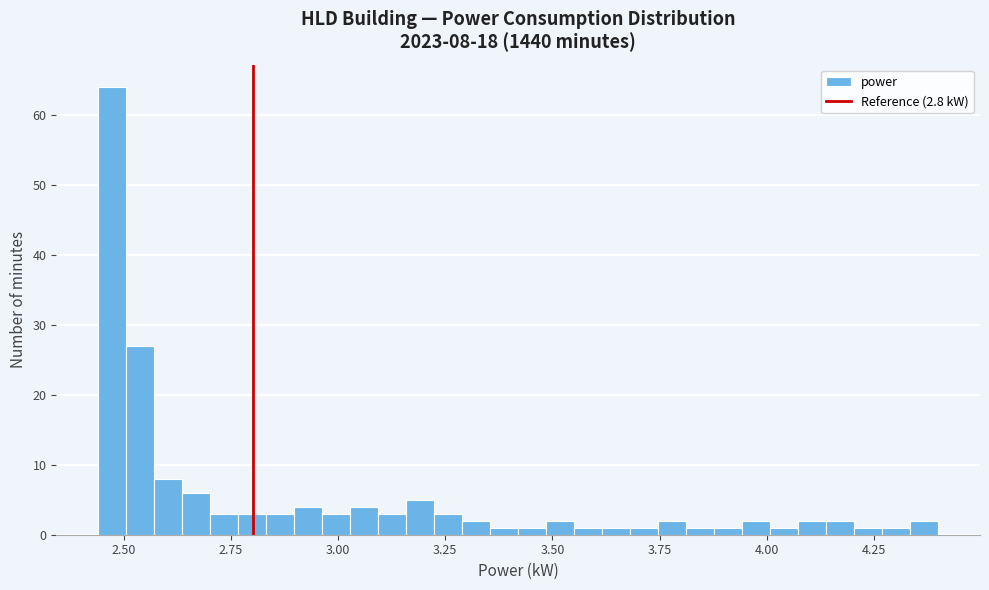

Around what value on the x-axis is the tallest bar? Give the approximate position of its centre, as read against the axis.

2.45